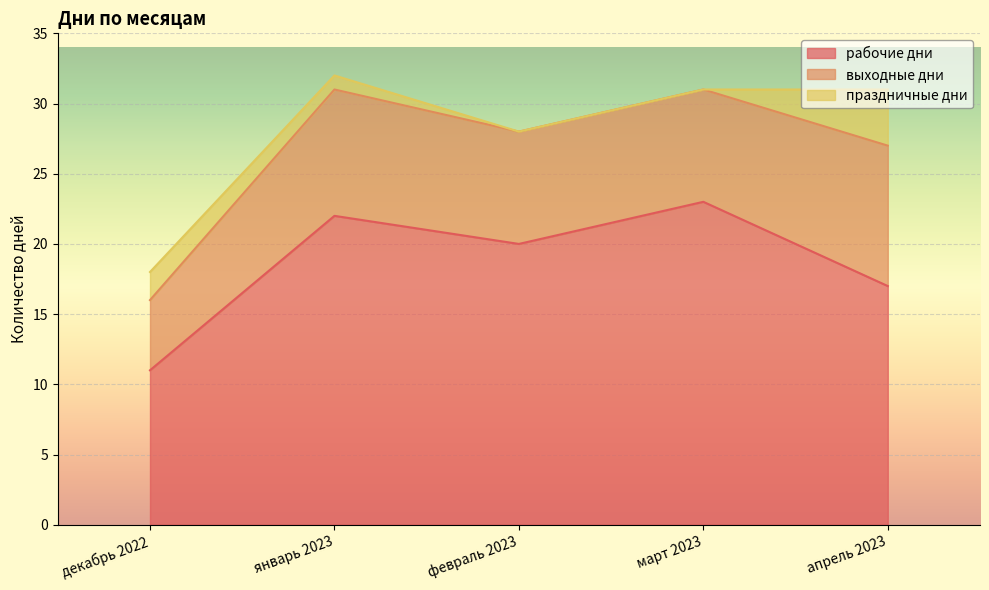

Is the value of выходные дни at февраль 2023 greater than the value of рабочие дни at март 2023?

No